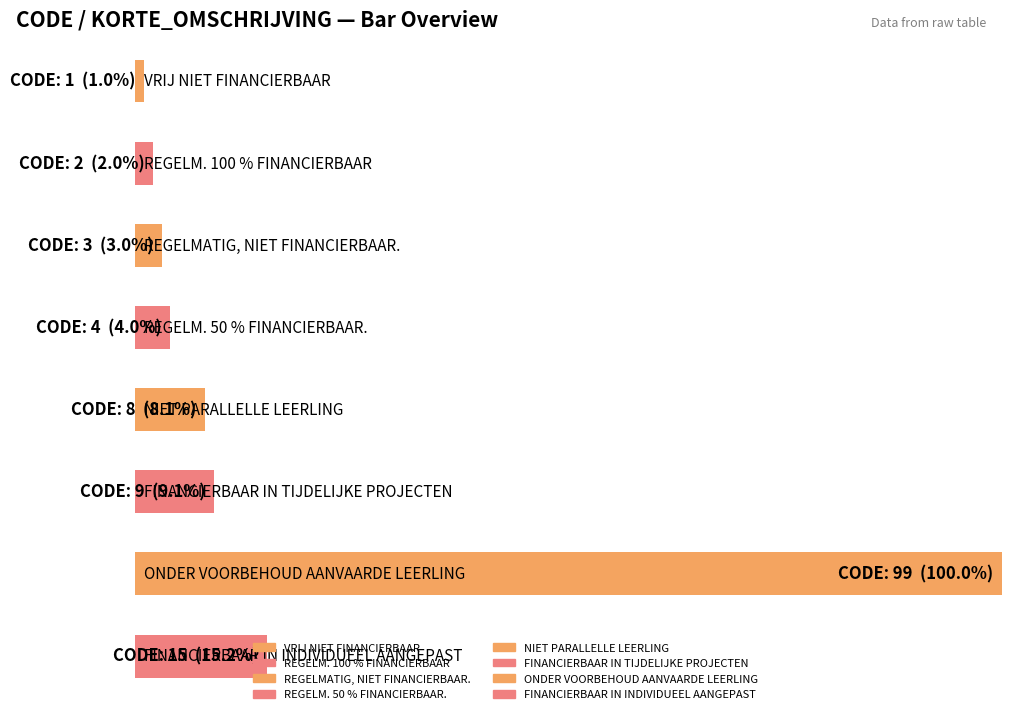

Reading left to right, transcribe all the data shown in this chart.

VRIJ NIET FINANCIERBAAR=1	REGELM. 100 % FINANCIERBAAR=2	REGELMATIG, NIET FINANCIERBAAR.=3	REGELM. 50 % FINANCIERBAAR.=4	NIET PARALLELLE LEERLING=8	FINANCIERBAAR IN TIJDELIJKE PROJECTEN=9	ONDER VOORBEHOUD AANVAARDE LEERLING=99	FINANCIERBAAR IN INDIVIDUEEL AANGEPAST=15